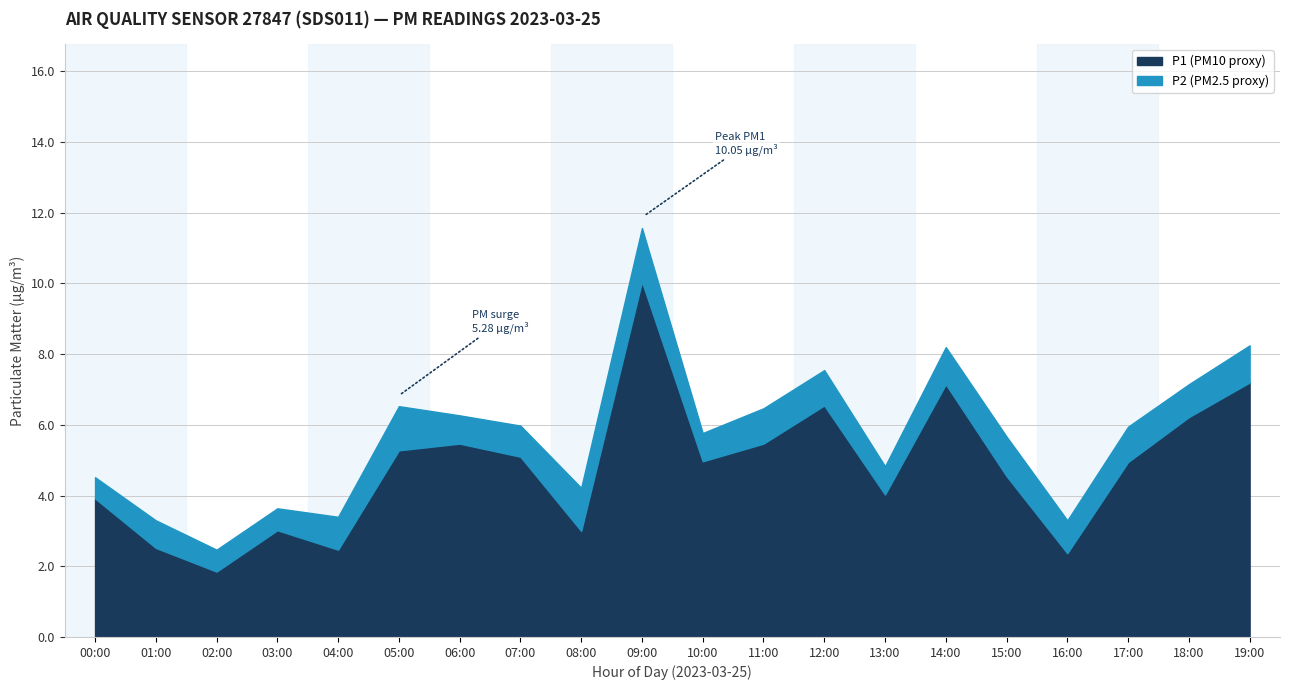

What is the difference between the highest and lowest values at 07:00?

4.2